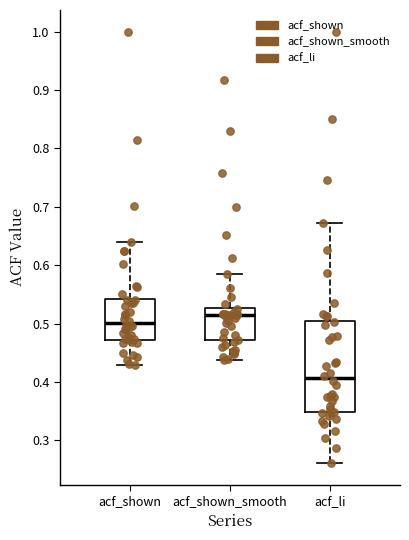

Reading left to right, read every box against the y-axis: the position of its median line, the range the box covers, and the ends of its whiskers. The values are not printed on the chart, so give them approximately, as read against the axis.

acf_shown: median 0.50, box 0.47 to 0.54, whiskers 0.43 to 0.64
acf_shown_smooth: median 0.51, box 0.47 to 0.53, whiskers 0.44 to 0.58
acf_li: median 0.41, box 0.35 to 0.50, whiskers 0.26 to 0.67